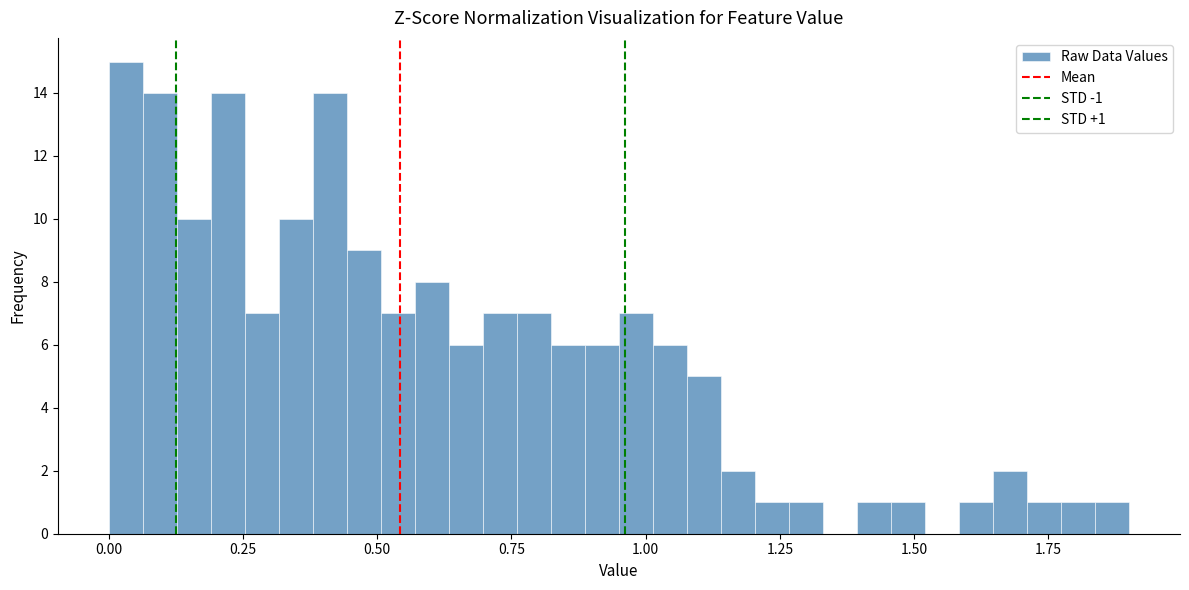

Around what value on the x-axis is the tallest bar? Give the approximate position of its centre, as read against the axis.

0.05